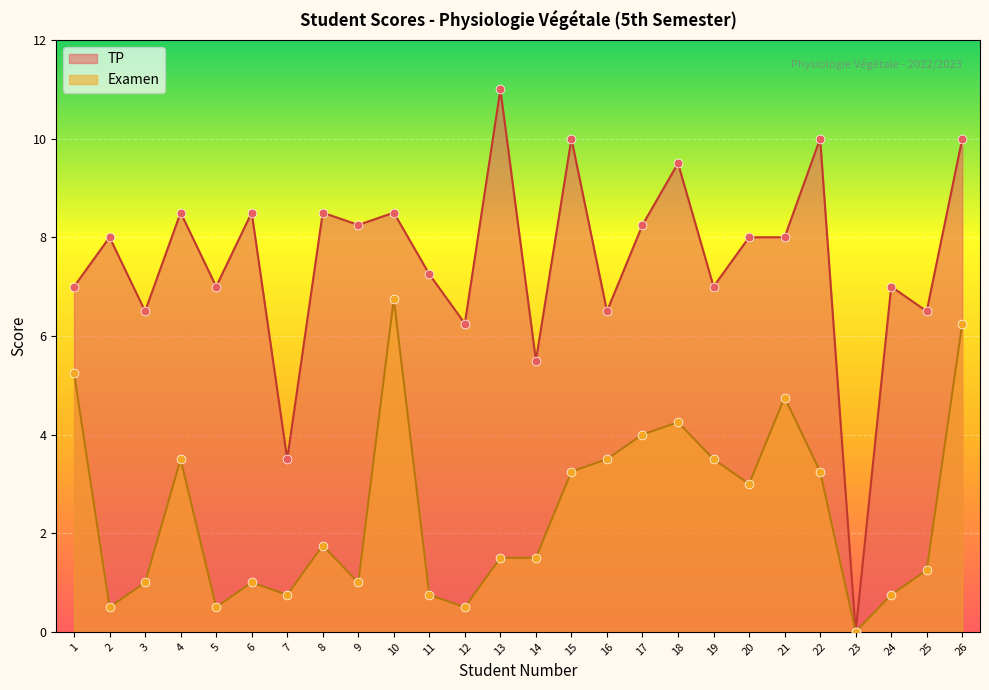

Which series reaches the maximum Y coordinate?

TP